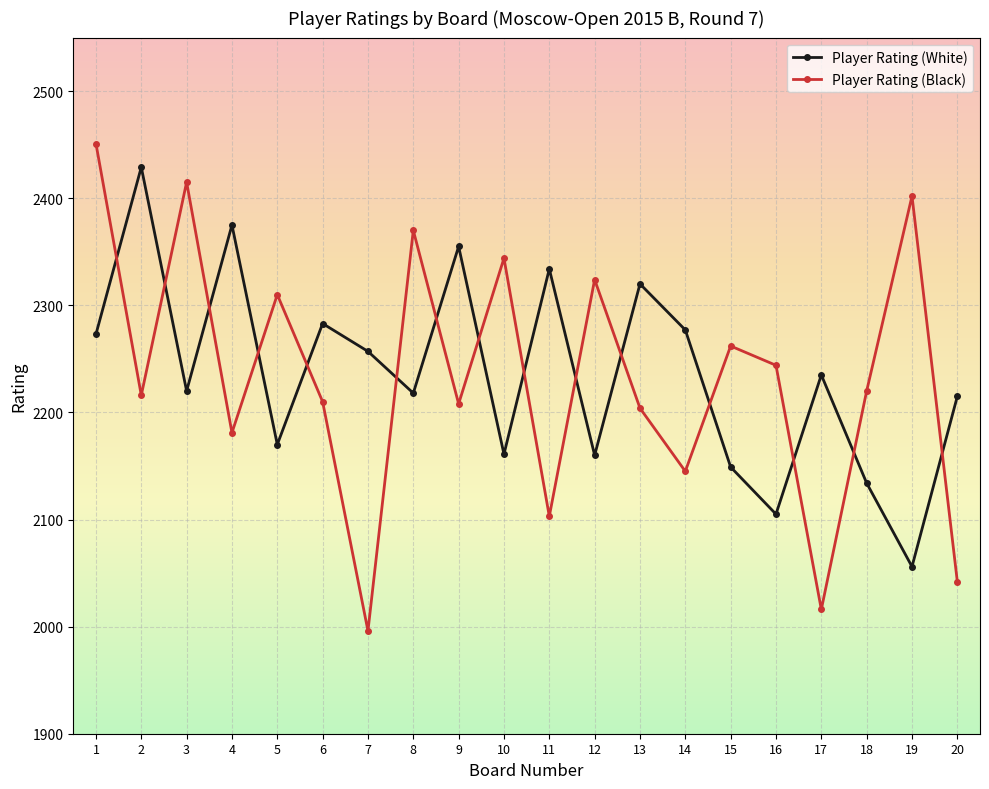

Which category has the highest value in the Player Rating (Black) series?

1